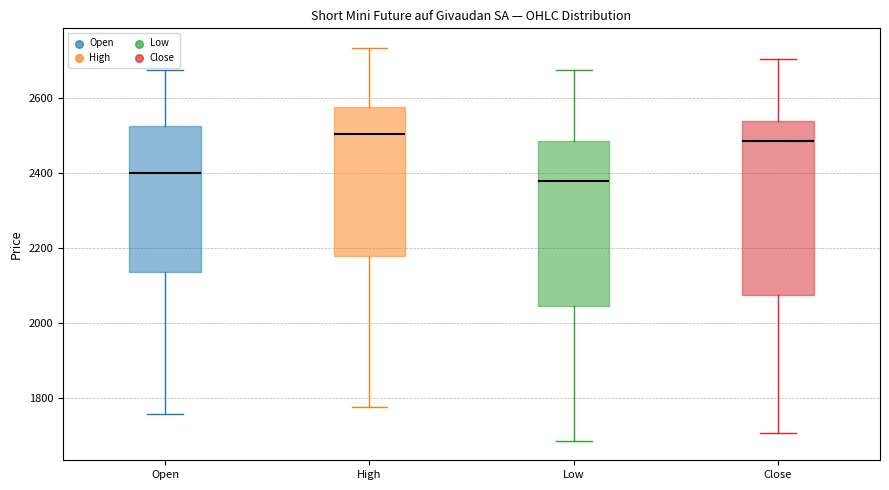

Reading left to right, transcribe this box plot: for each box, give where its median line is, the range the box spans, and where its two whiskers end, as read against the y-axis. The values are not printed on the chart, so give them approximately, as read against the axis.

Open: median 2400, box 2140 to 2520, whiskers 1760 to 2680
High: median 2500, box 2180 to 2580, whiskers 1780 to 2740
Low: median 2380, box 2040 to 2480, whiskers 1680 to 2680
Close: median 2480, box 2080 to 2540, whiskers 1700 to 2700